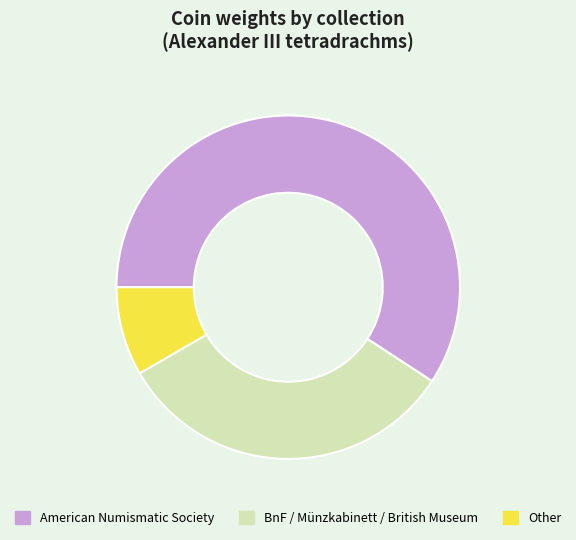

Which has a higher value, BnF / Münzkabinett / British Museum or Other?

BnF / Münzkabinett / British Museum